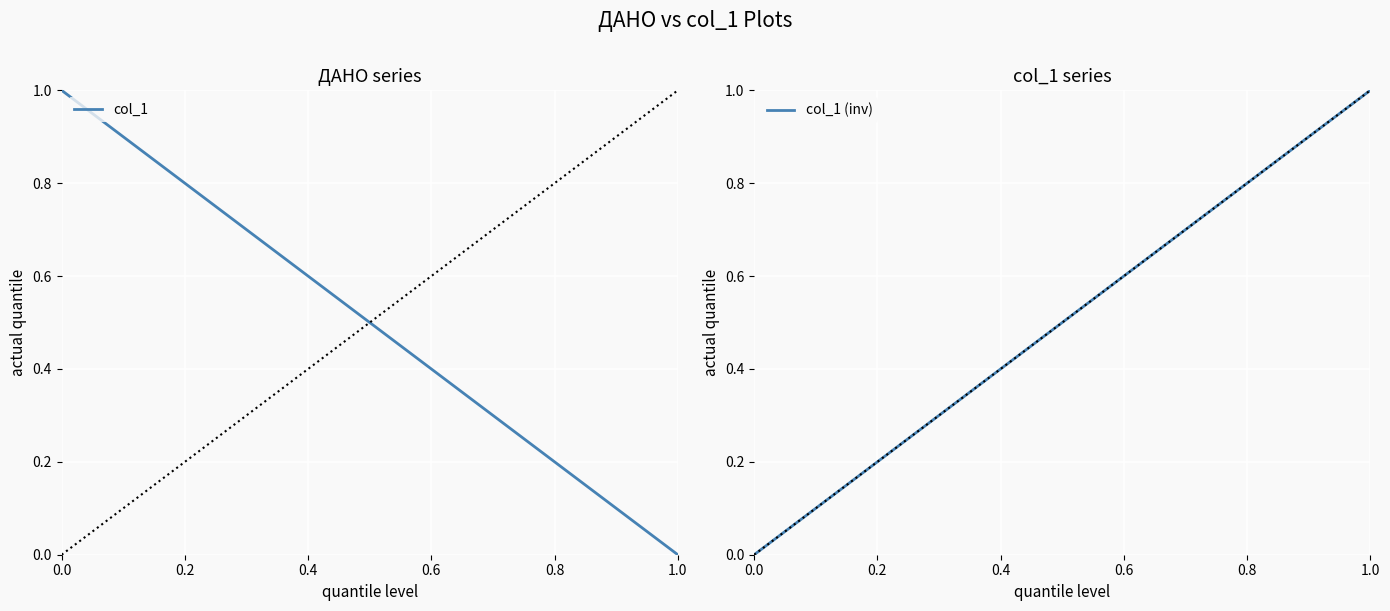

At which label does col_1 reach its minimum?

1.0